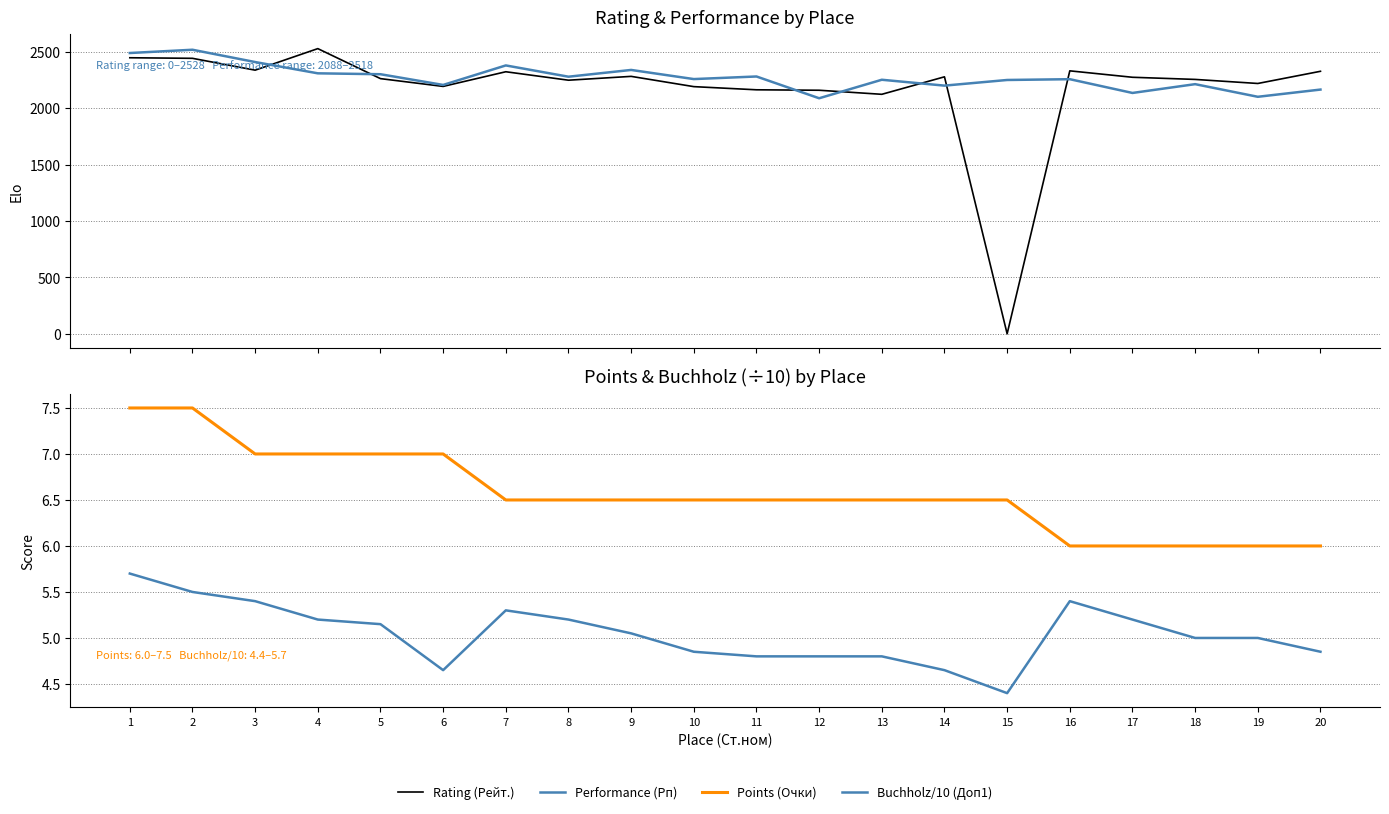

What is the value of the Rating (Рейт.) point at the 6th from the left?

2193.0